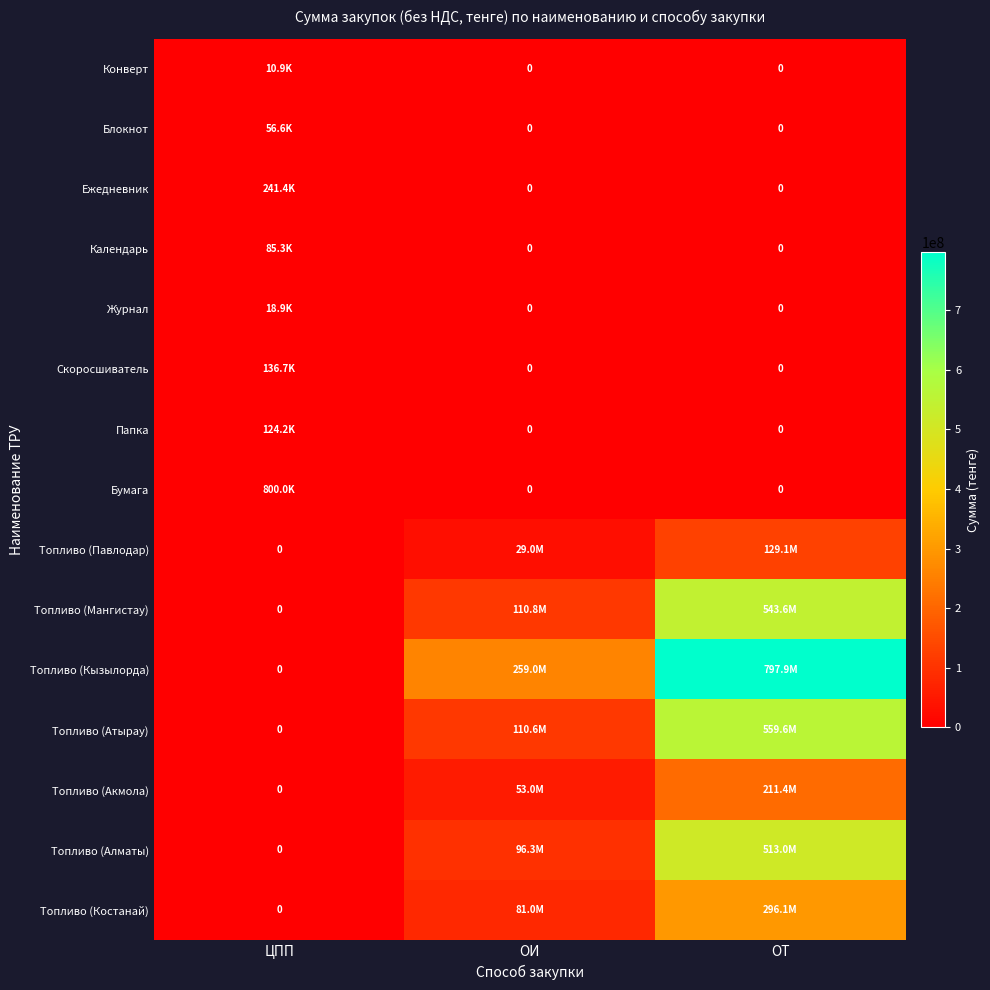

Which has a higher value, ОИ or ЦПП?

ЦПП